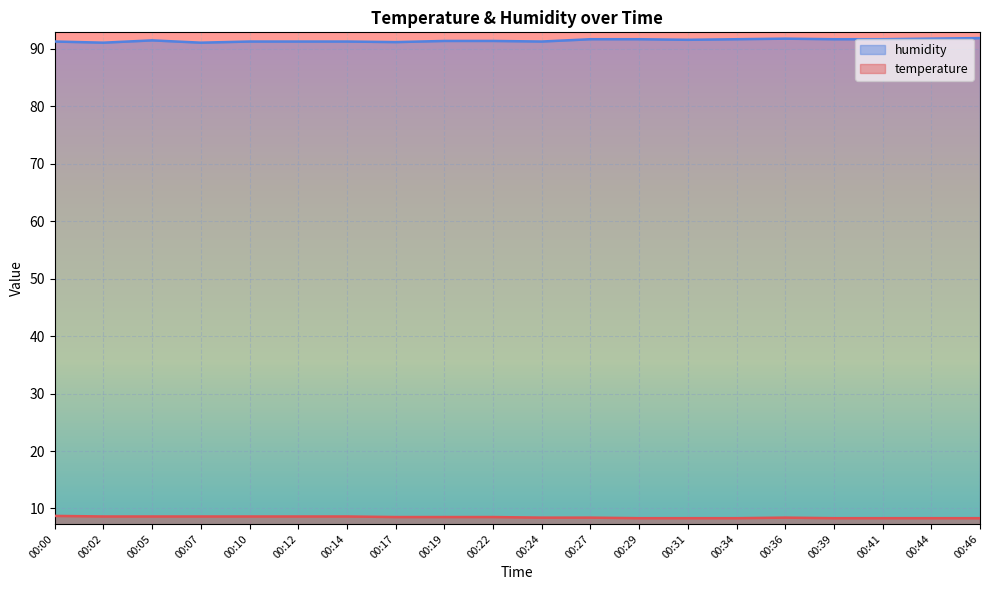

Rank the series by their maximum value, from highest to lowest.

humidity, temperature